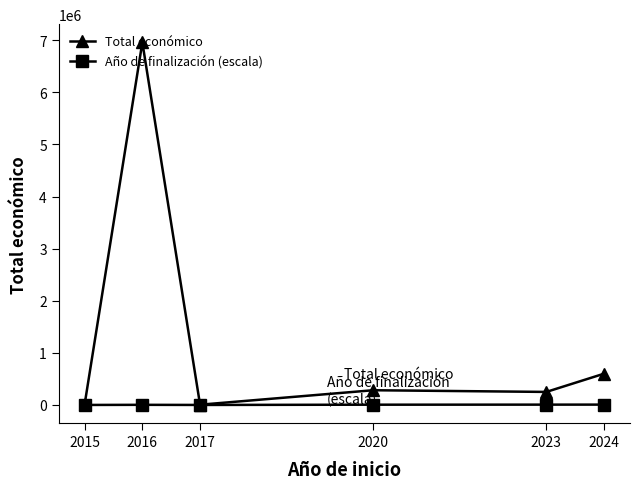

Which series has the largest total across all categories?

Total económico